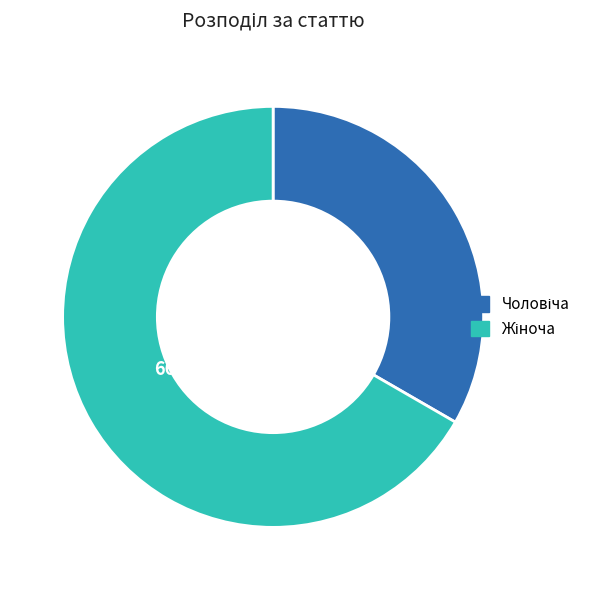

Is there a majority slice in this chart?

Yes